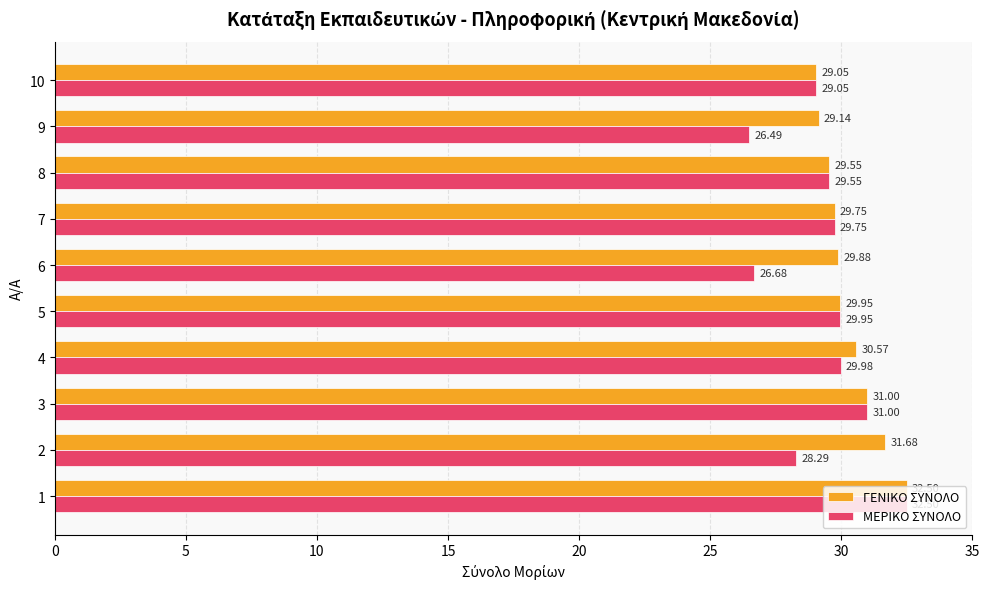

What is the average value of the ΓΕΝΙΚΟ ΣΥΝΟΛΟ series?

30.3